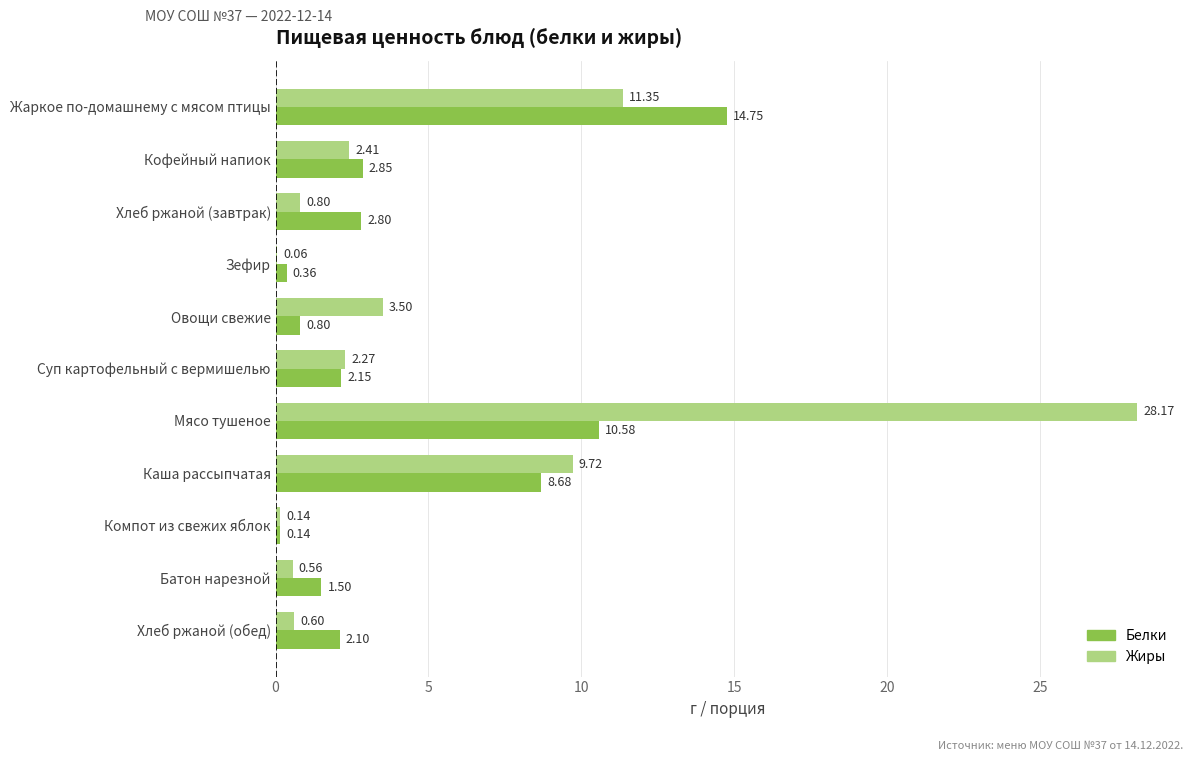

Which category has the highest value in the Белки series?

Жаркое по-домашнему с мясом птицы